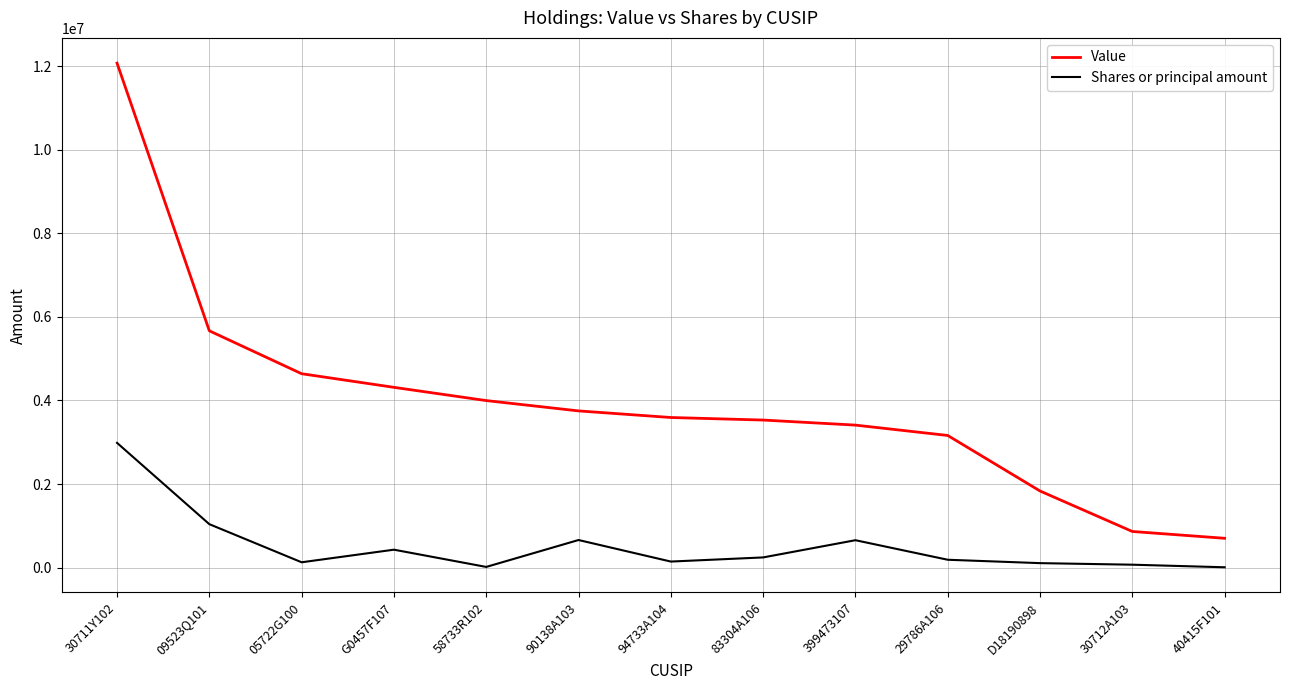

At how many categories does at least one series exceed 1766080?

11